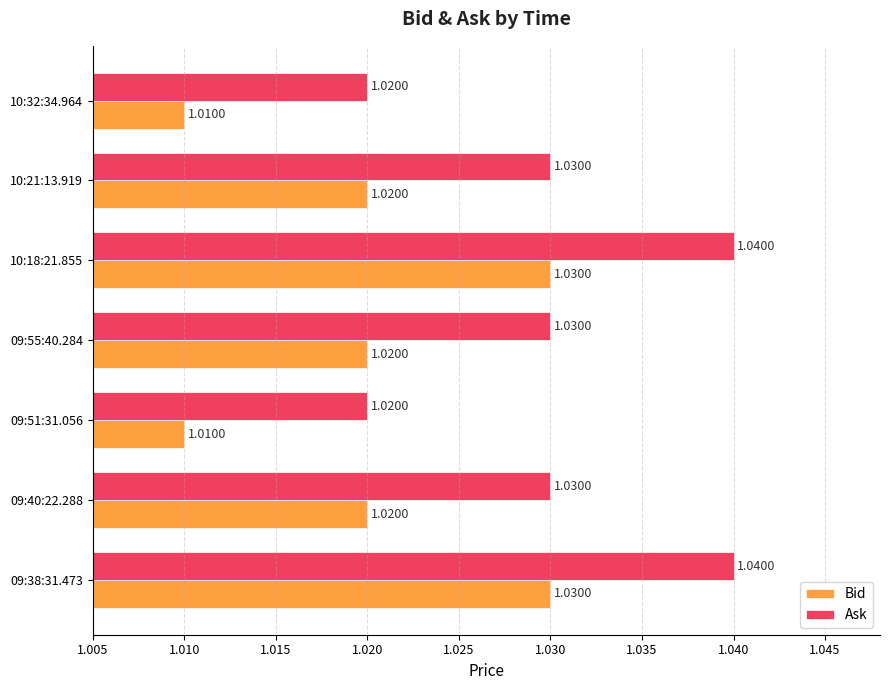

What is the sum of the Ask values at 09:40:22.288 and 10:18:21.855?

2.1